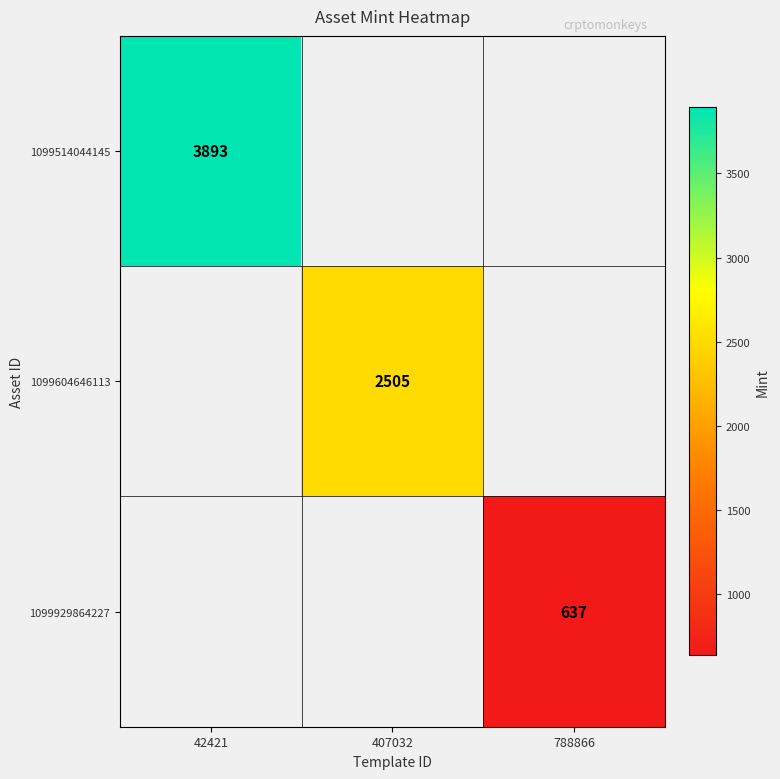

Count the number of categories in the chart.

3